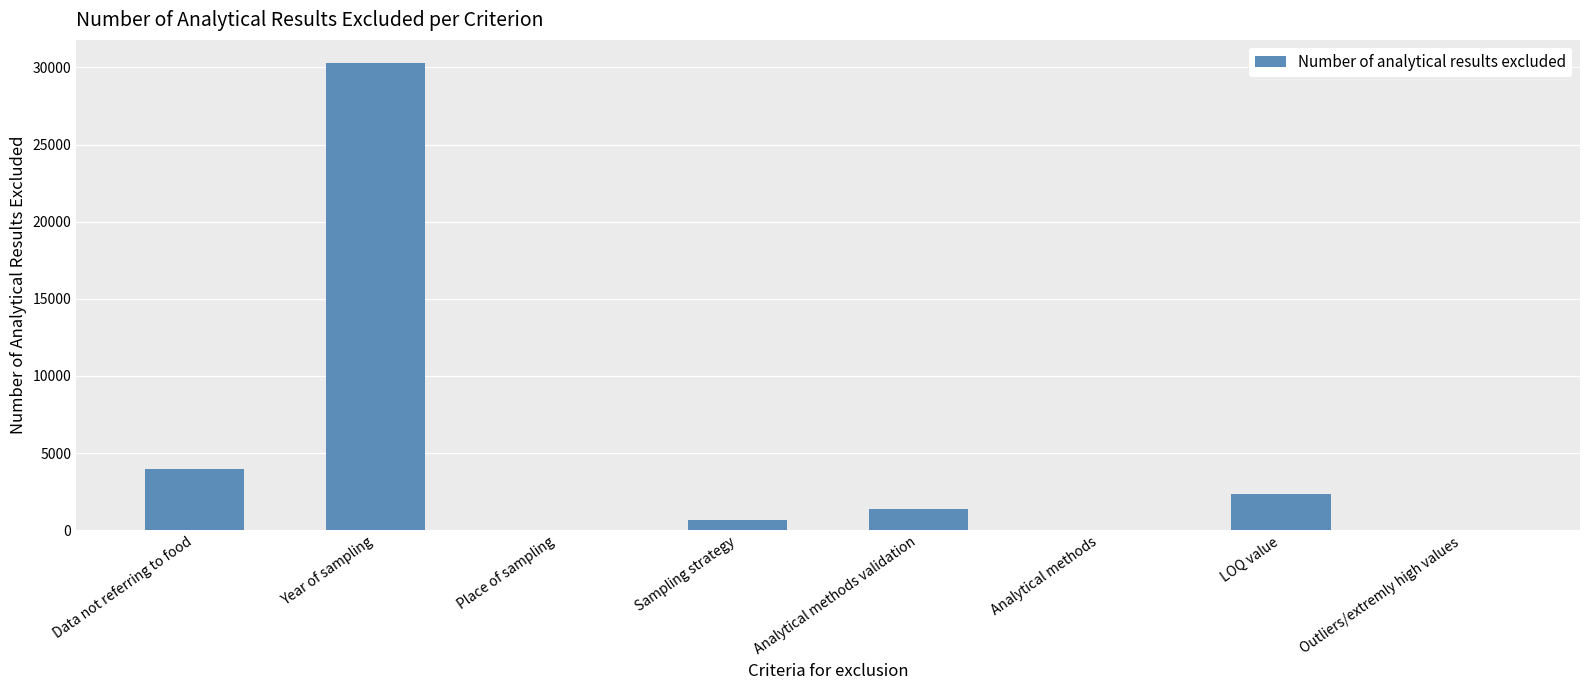

Is it true that the value at Year of sampling is 30267?

True